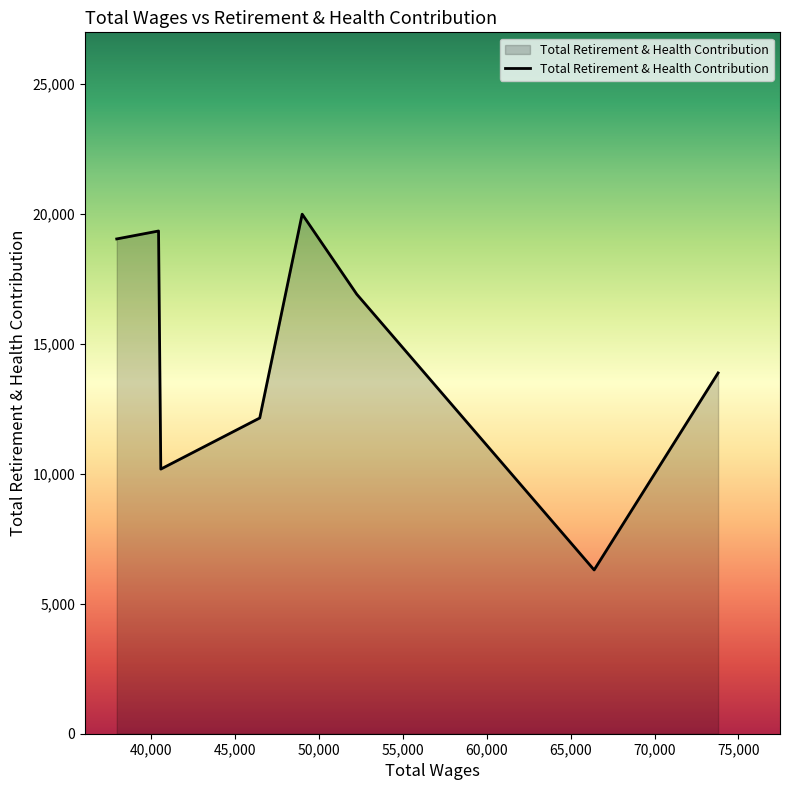

What is the minimum value shown in the chart?

6298